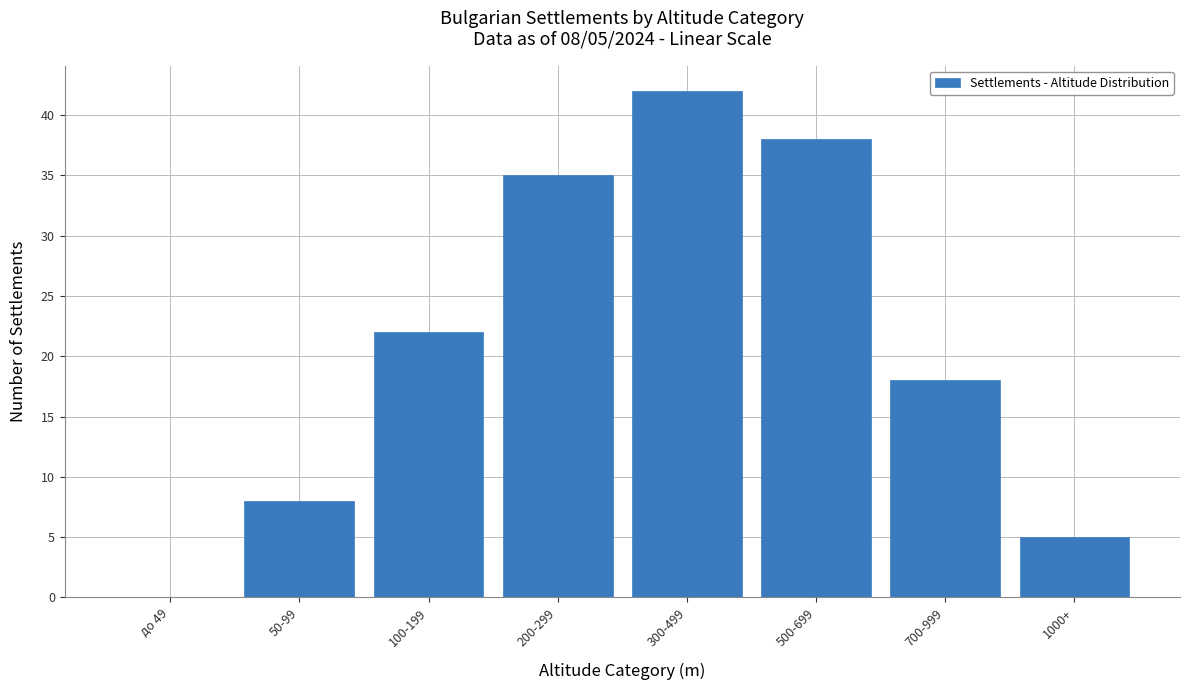

Reading left to right, transcribe all the data shown in this chart.

до 49=0	50-99=8	100-199=22	200-299=35	300-499=42	500-699=38	700-999=18	1000+=5